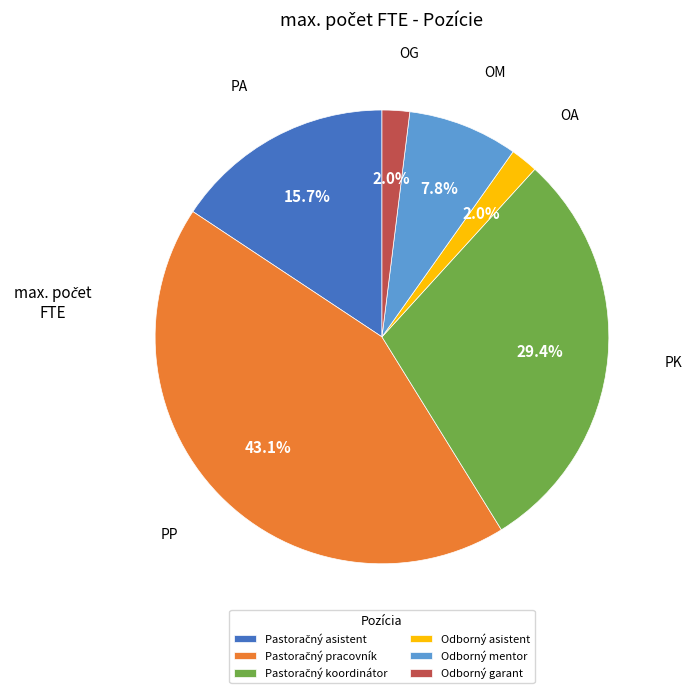

How many segments does this pie chart have?

6